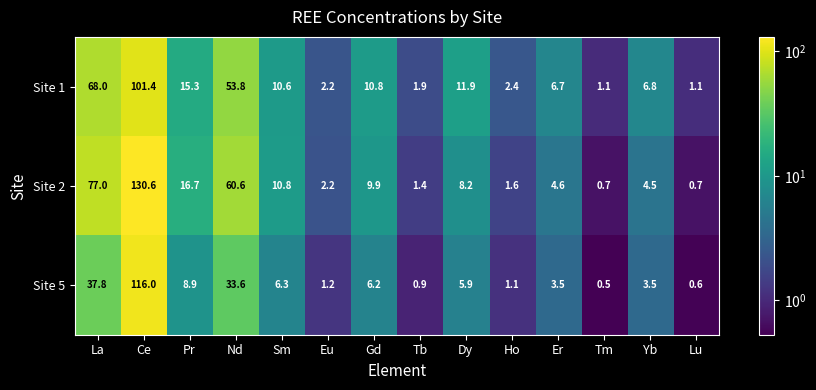

How many values in the Site 1 series are below 10?

7